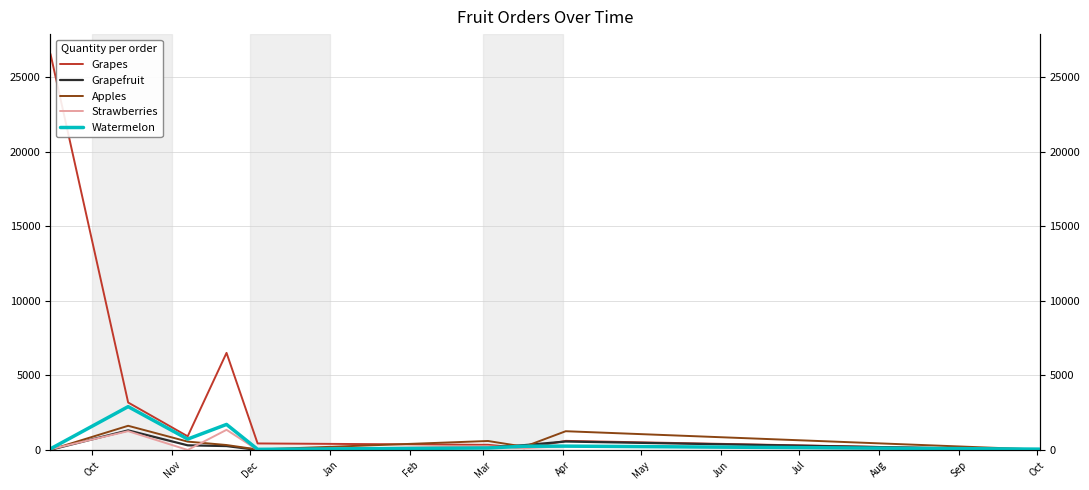

The value of Grapefruit at Mar is 164. True or false?

True